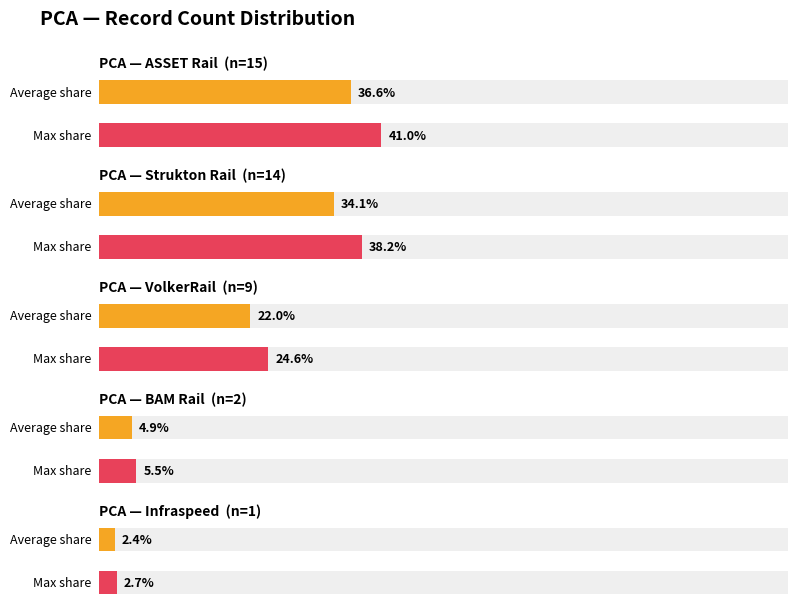

True or false: the data shows 14 at Strukton Rail.

True